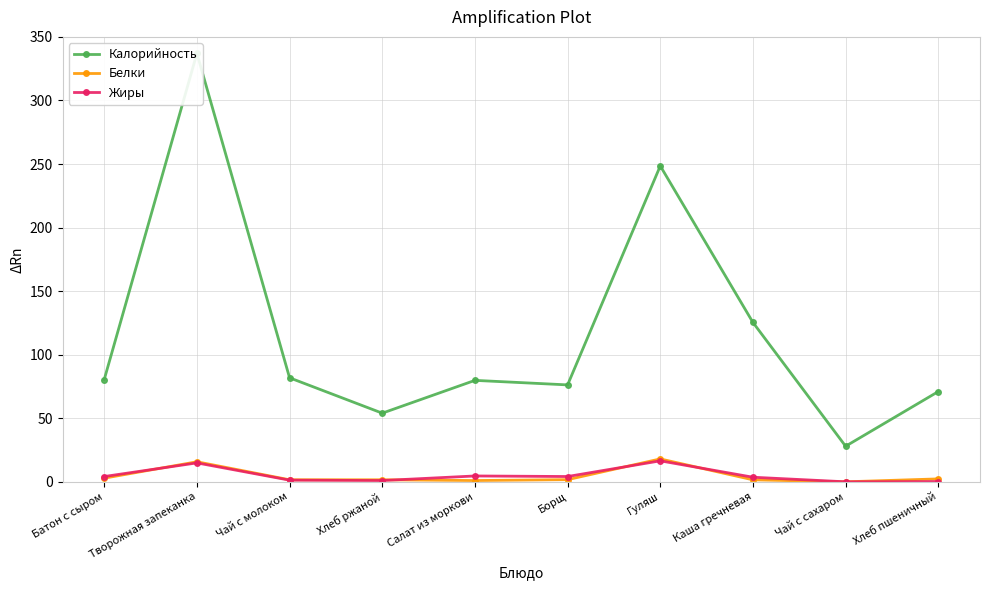

Does the chart have visible grid lines?

Yes